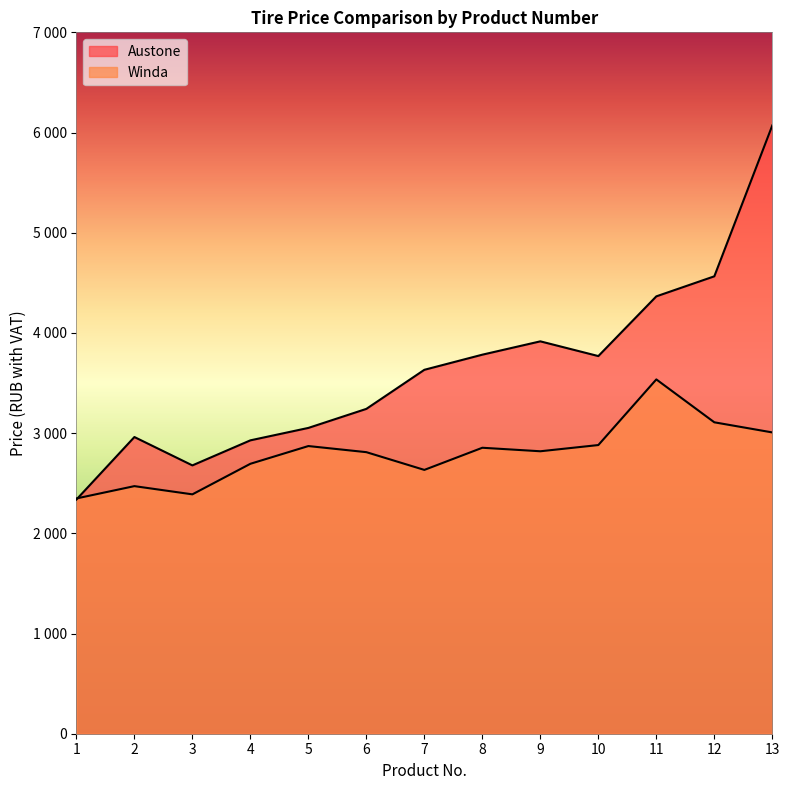

Which series has the largest total across all categories?

Austone